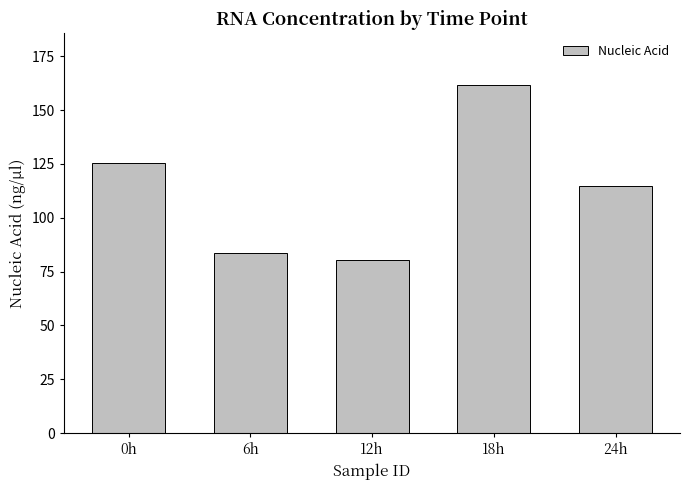

What is the sum of the values at 12h and 24h?

194.9